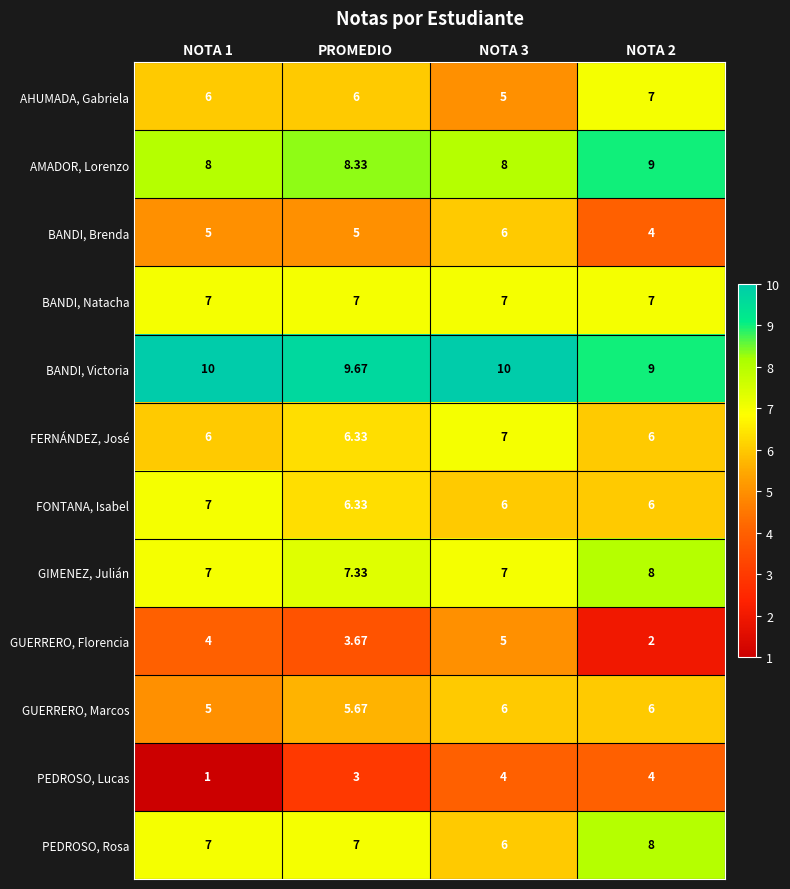

Is the value of PEDROSO, Lucas at PROMEDIO greater than the value of BANDI, Brenda at NOTA 1?

No